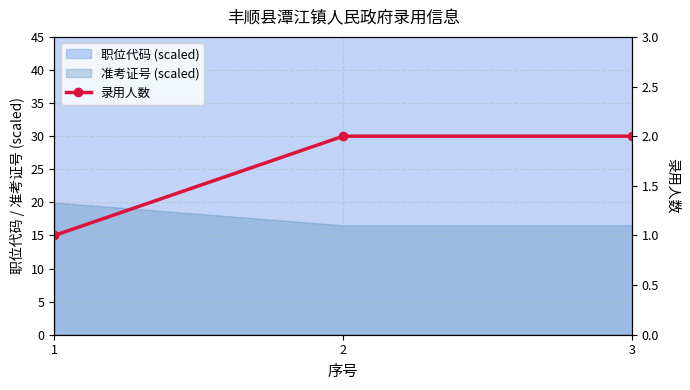

What is the sum of the values at 3 and 2?

4